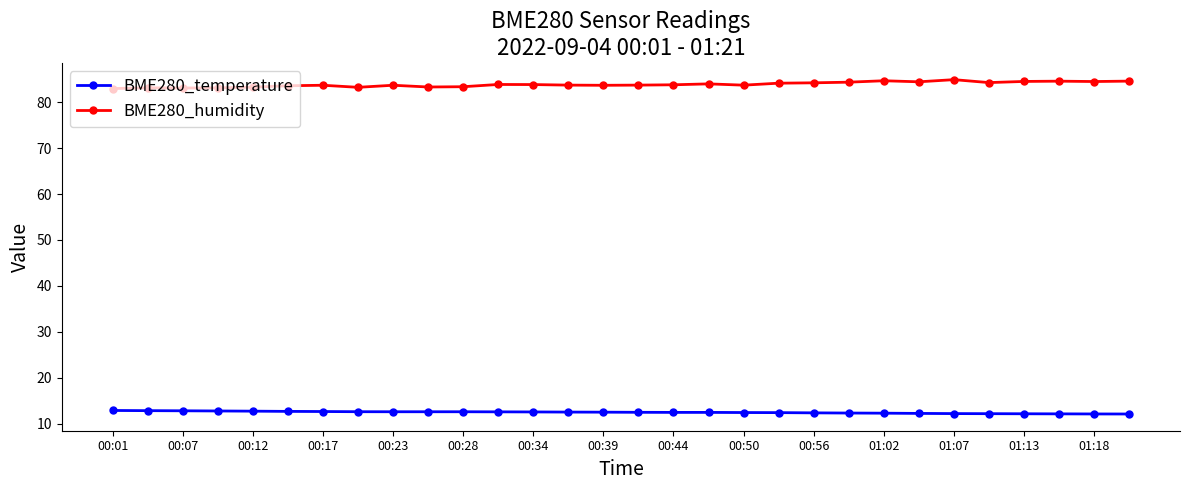

At how many categories does at least one series exceed 17?

30